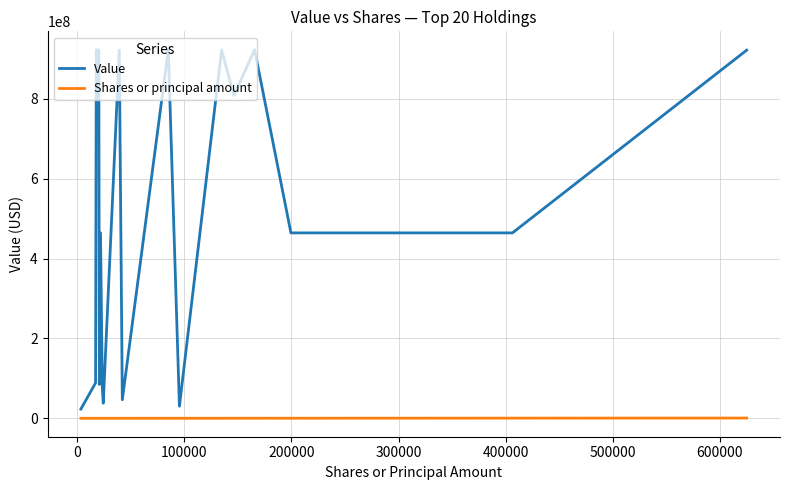

Which series has the largest total across all categories?

Value